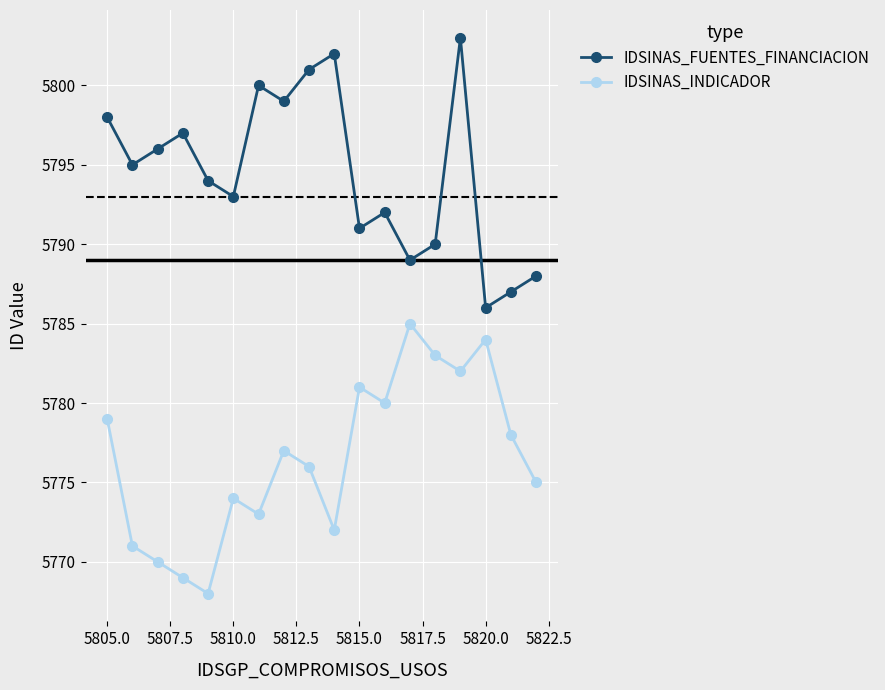

What is the value of the IDSINAS_FUENTES_FINANCIACION point at the 18th from the left?

5788